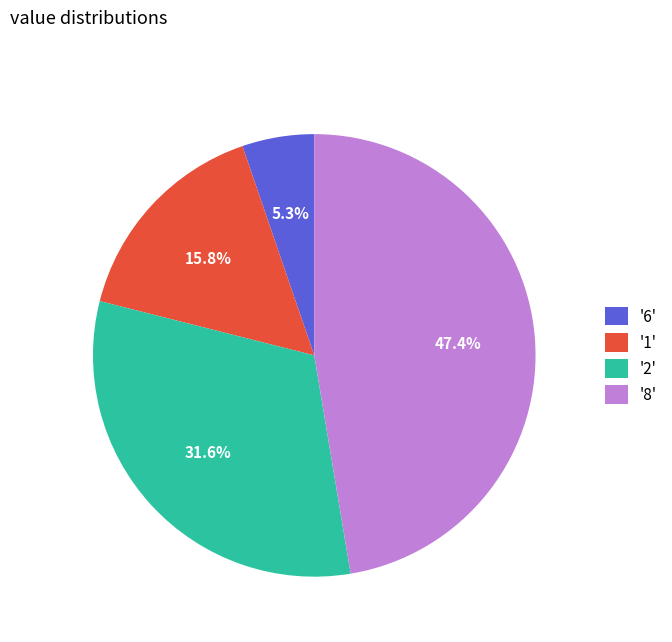

Which has a higher value, '6' or '2'?

'2'